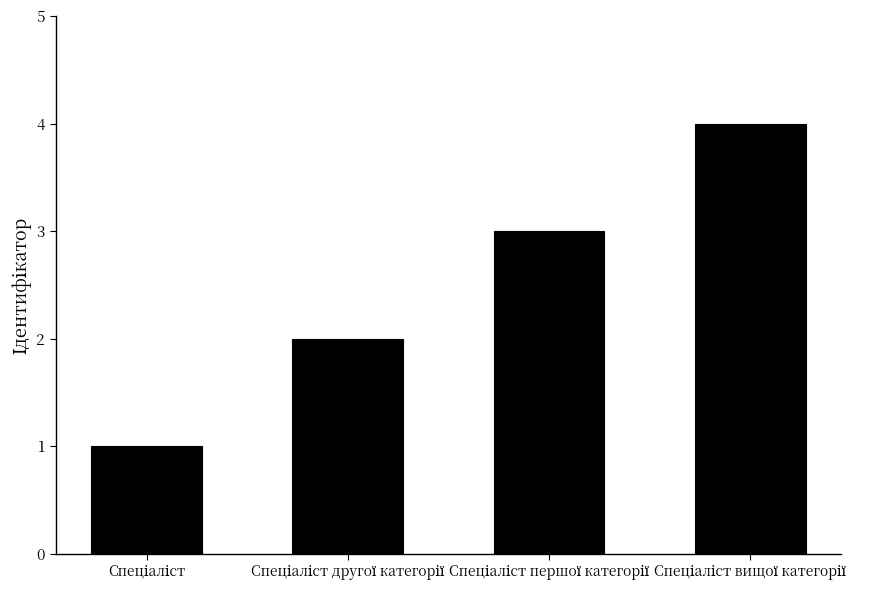

What is the maximum value shown in the chart?

4